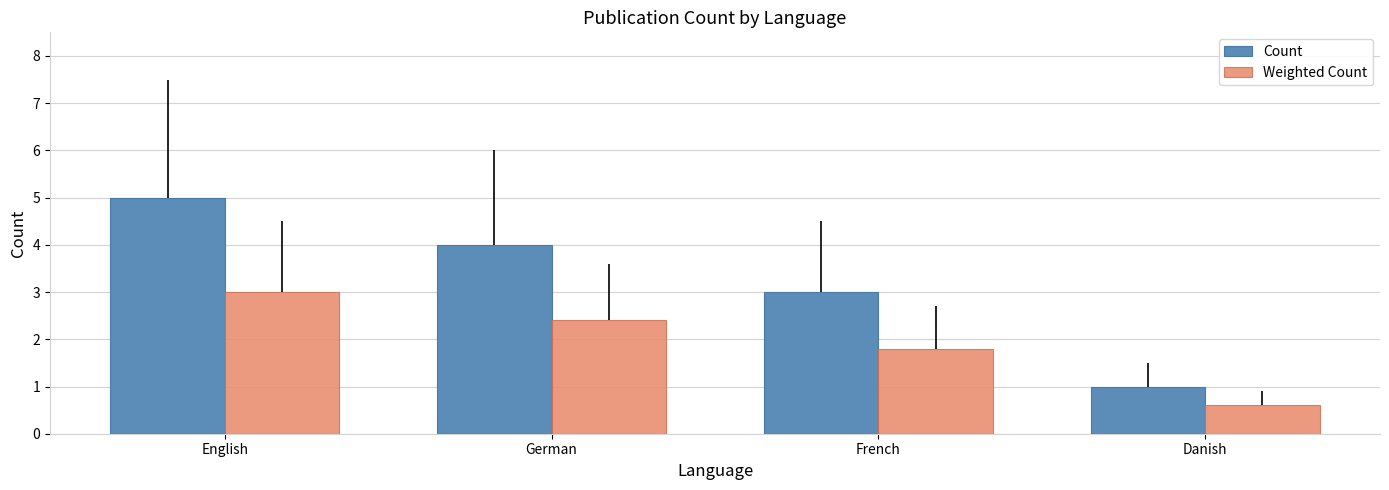

What is the difference between the highest and lowest values at Danish?

0.4